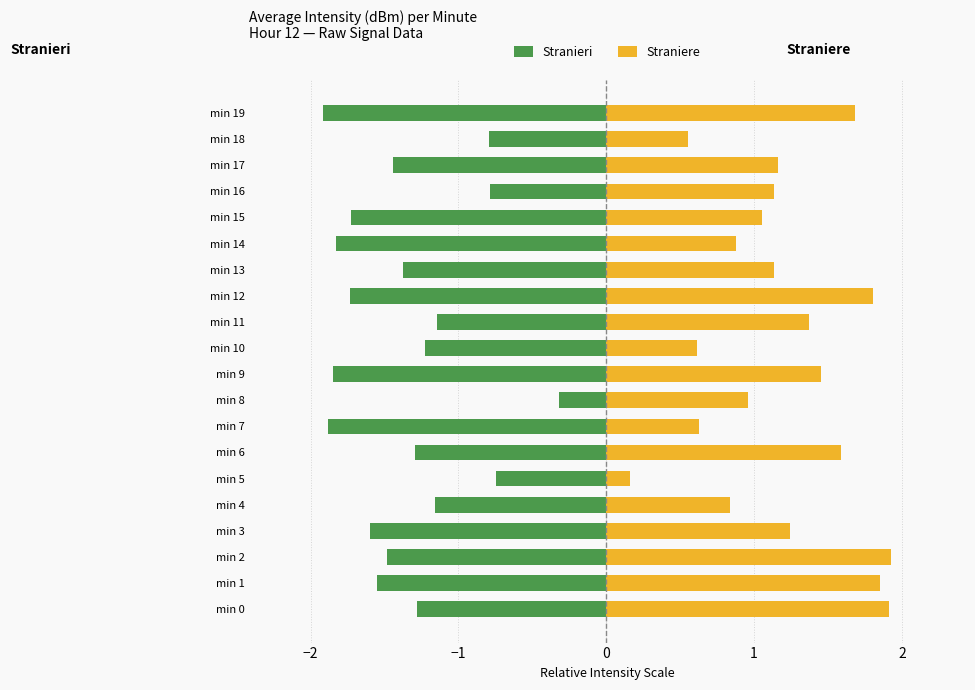

Which series changed the most between min 12 and min 19?

Stranieri